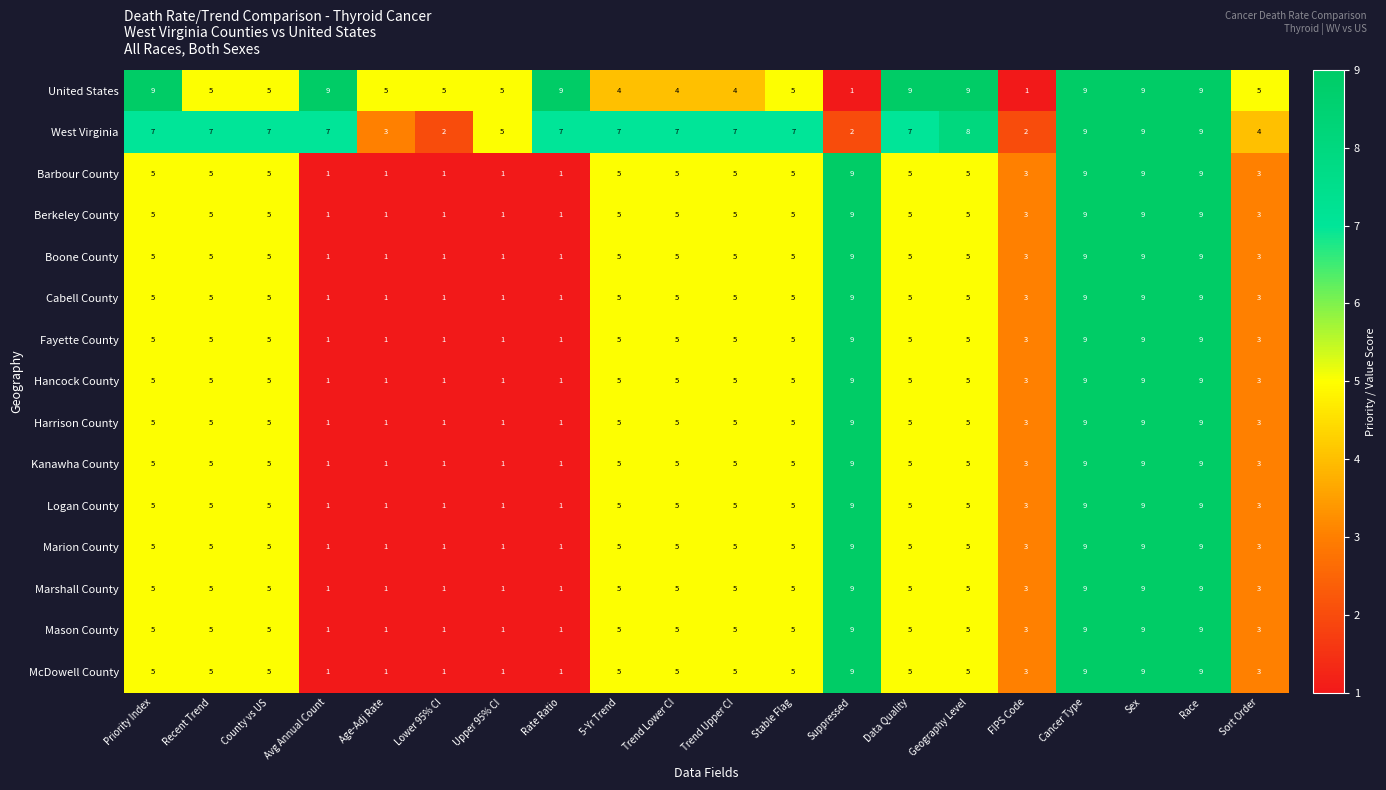

What is the spread (max minus min) of values at Avg Annual Count?

8